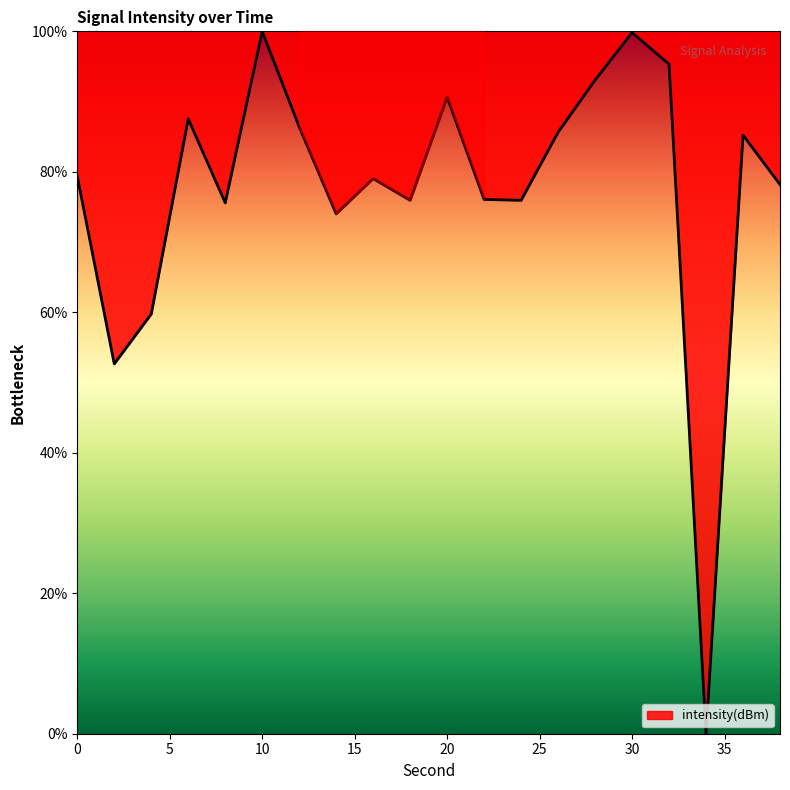

What is the difference between the maximum and minimum values?

100.0